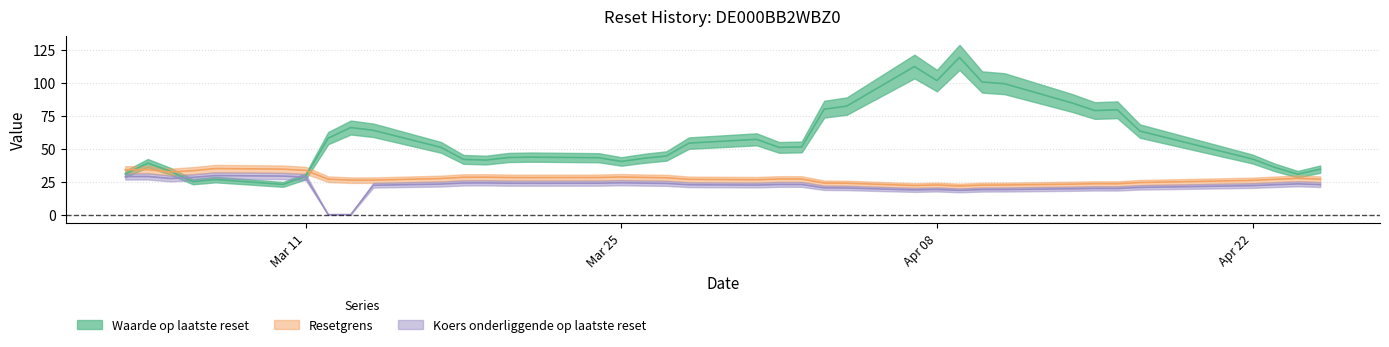

What are all the series names shown in the legend?

Waarde op laatste reset, Resetgrens, Koers onderliggende op laatste reset